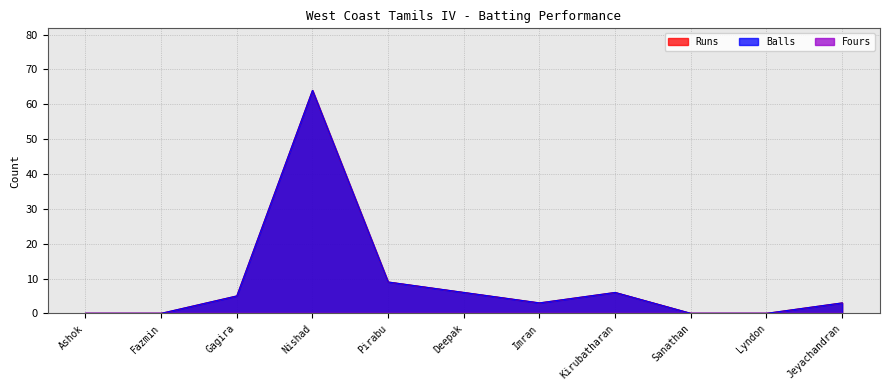

What position from the left is Imran?

7